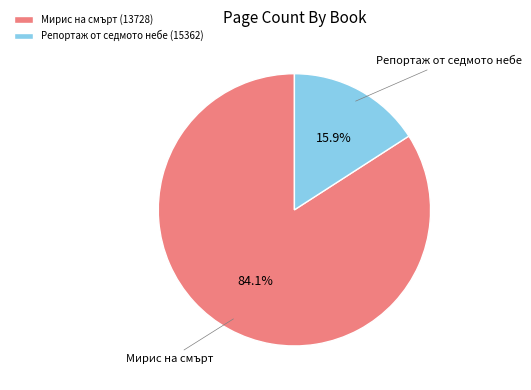

To the nearest percent, what is the difference between the Мирис на смърт (13728) and Репортаж от седмото небе (15362) slice percentages?

68%